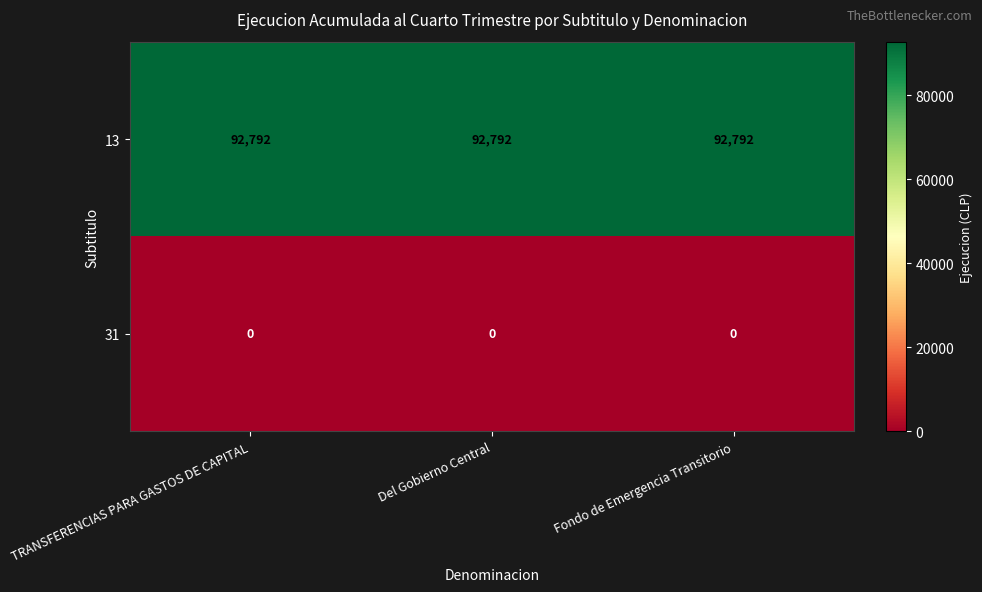

What is the difference between the highest and lowest values at Fondo de Emergencia Transitorio?

92792